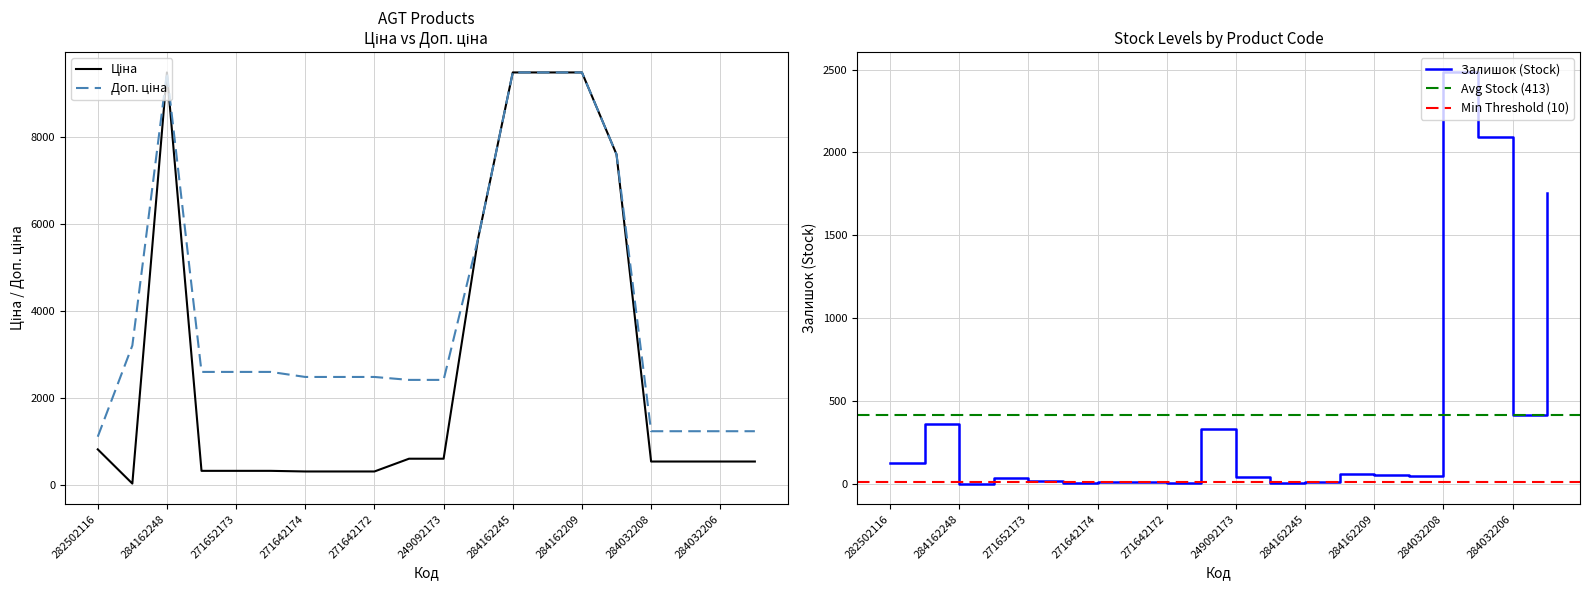

What is the lowest value of the Доп. ціна series?

1109.2